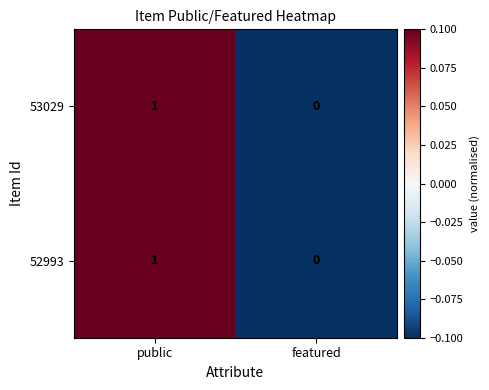

At which category is the sum across all series the highest?

public